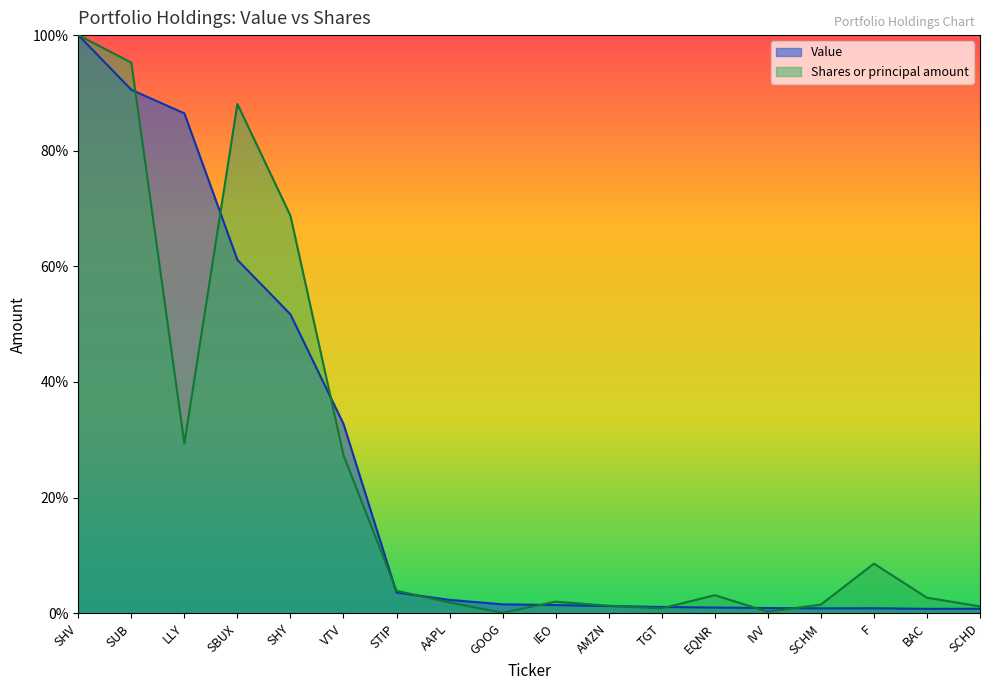

What position from the right is SHV?

18